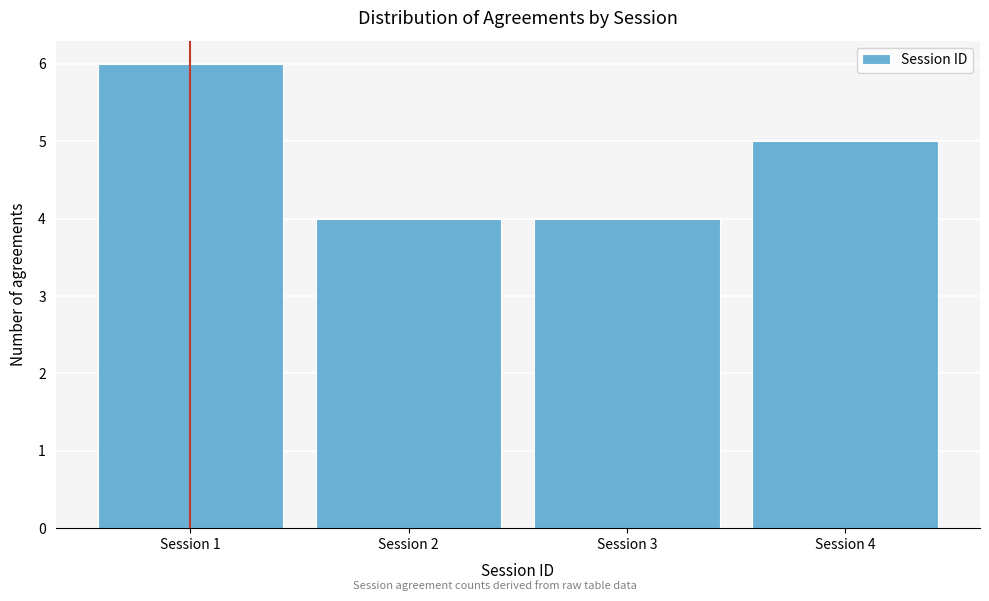

Which range on the x-axis has the tallest bar?

0.5 to 1.5